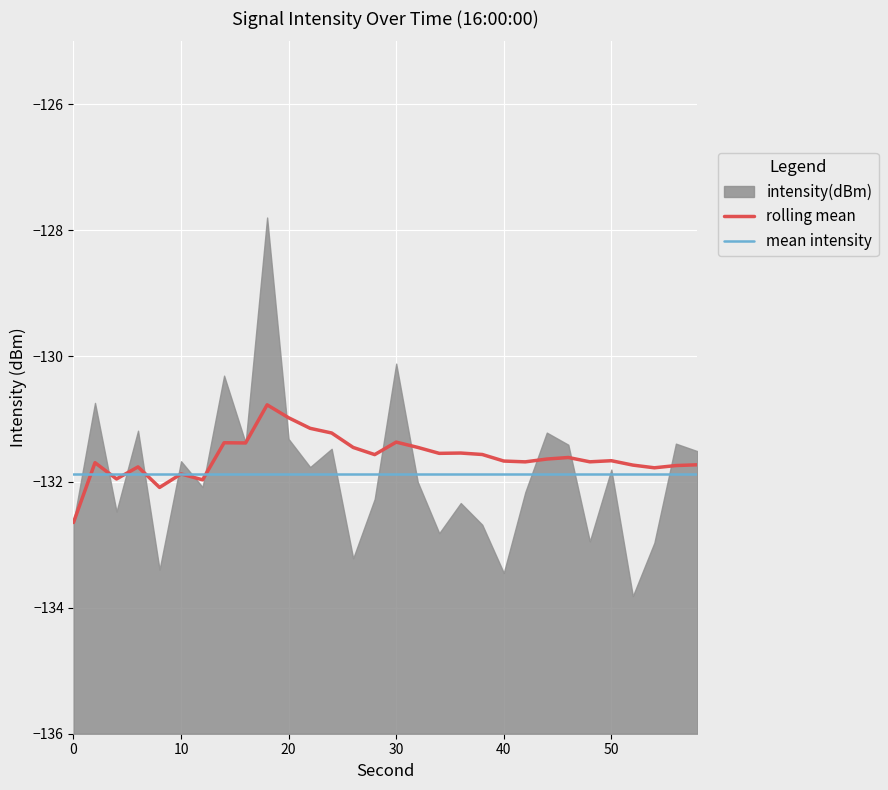

After their last crossing, which series has the higher values: mean intensity or rolling mean?

rolling mean